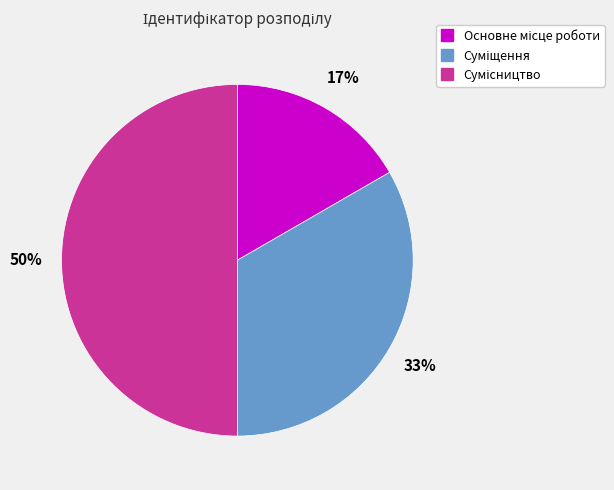

To the nearest percent, what is the difference between the largest and smallest slice percentages?

33%